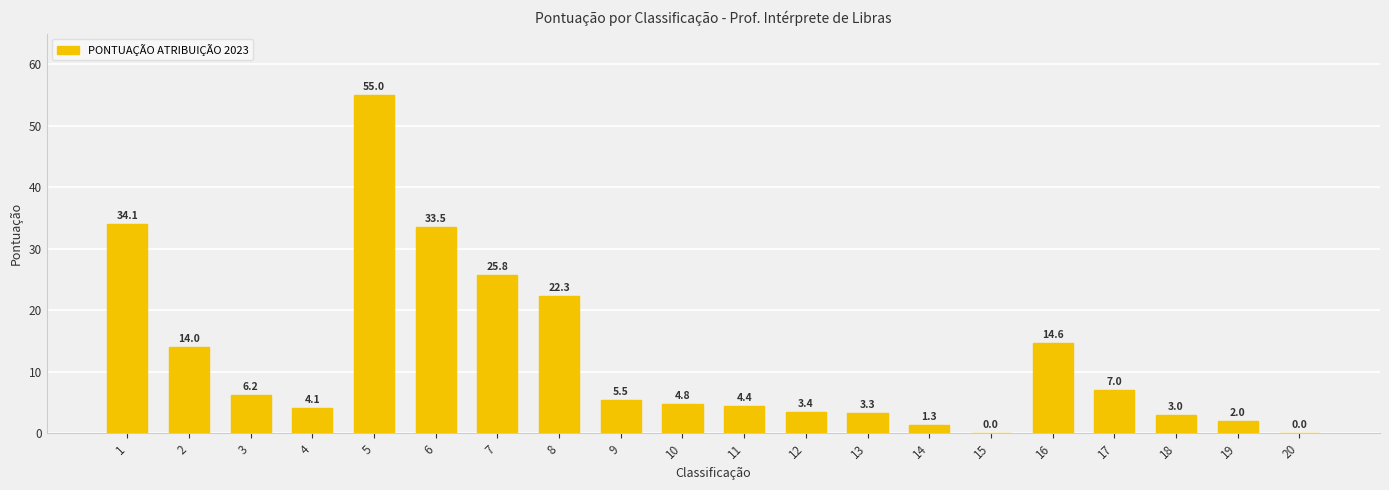

Where is the data nearest to the value 27?

7